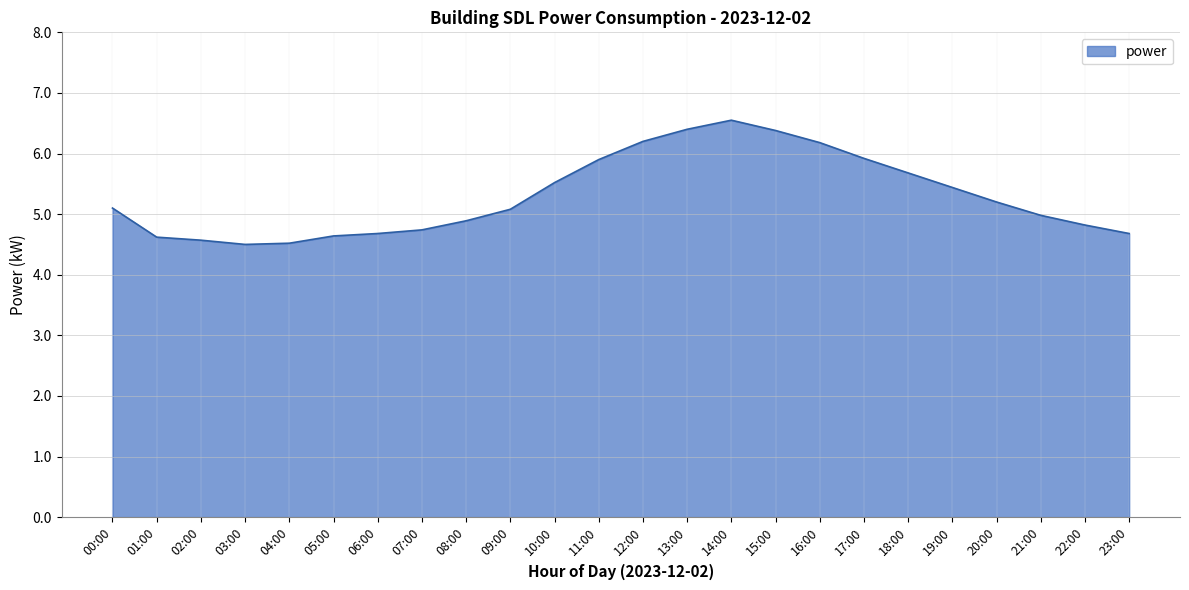

What position from the left is 13:00?

14